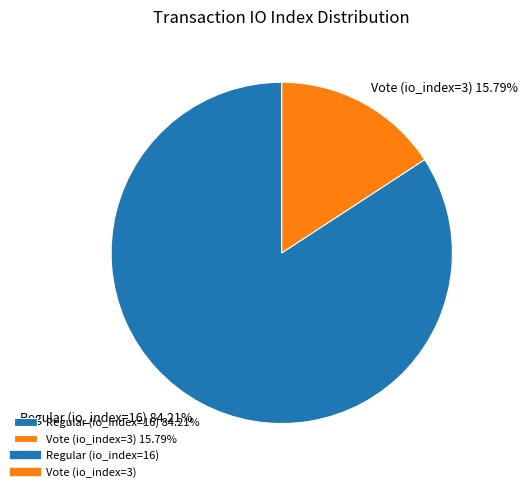

Which category has the biggest portion of the pie?

Regular (io_index=16)